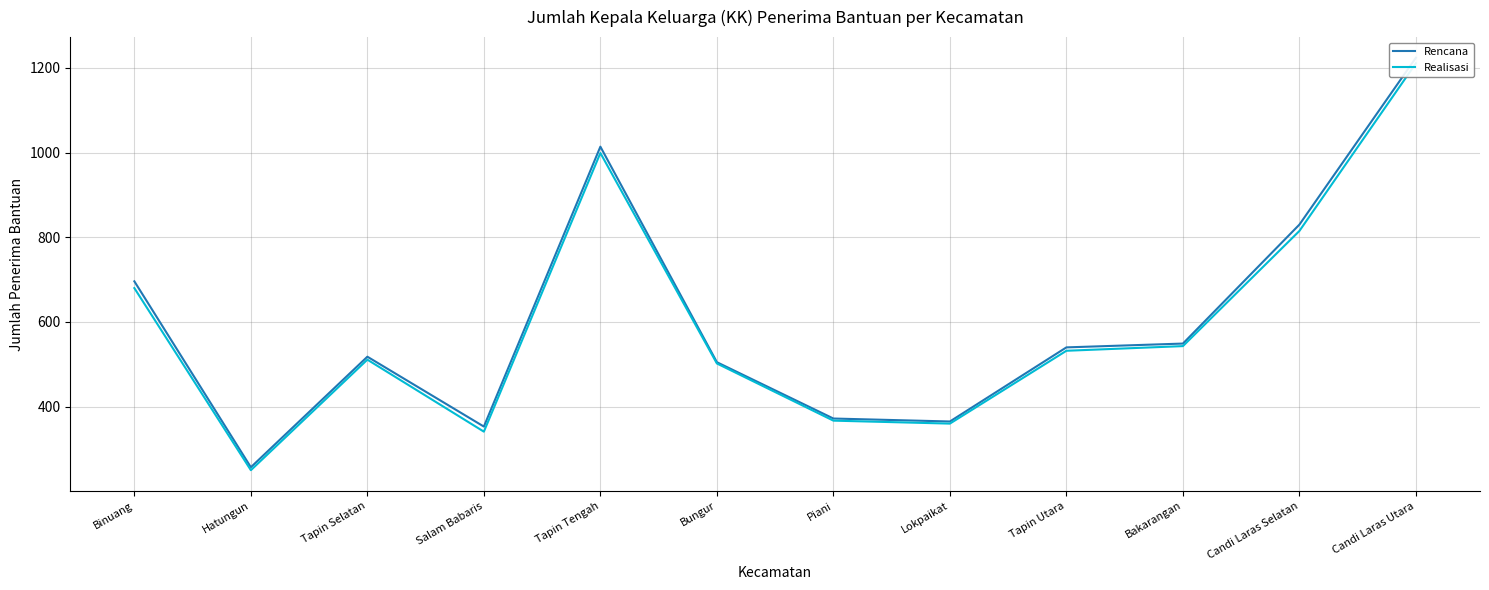

What is the lowest value of the Realisasi series?

250